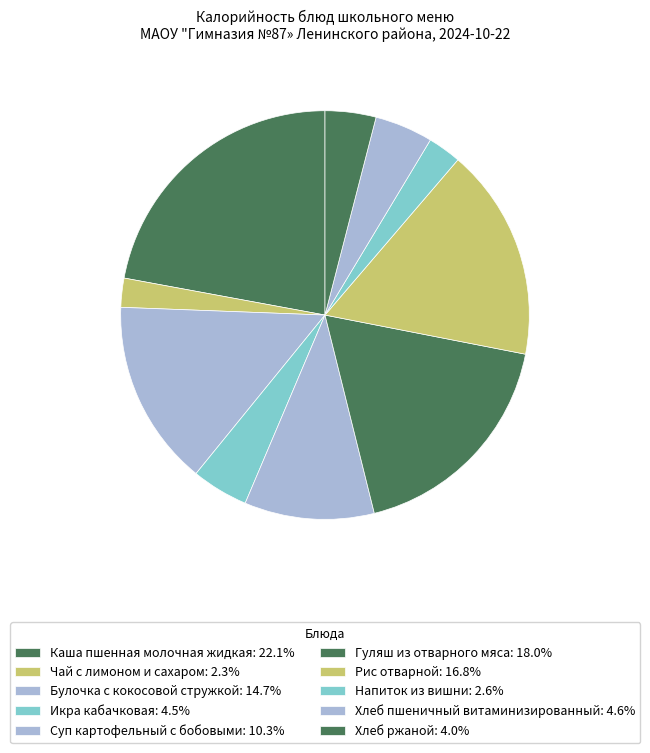

What is the total percentage of Хлеб пшеничный витаминизированный and Икра кабачковая?

9.1%